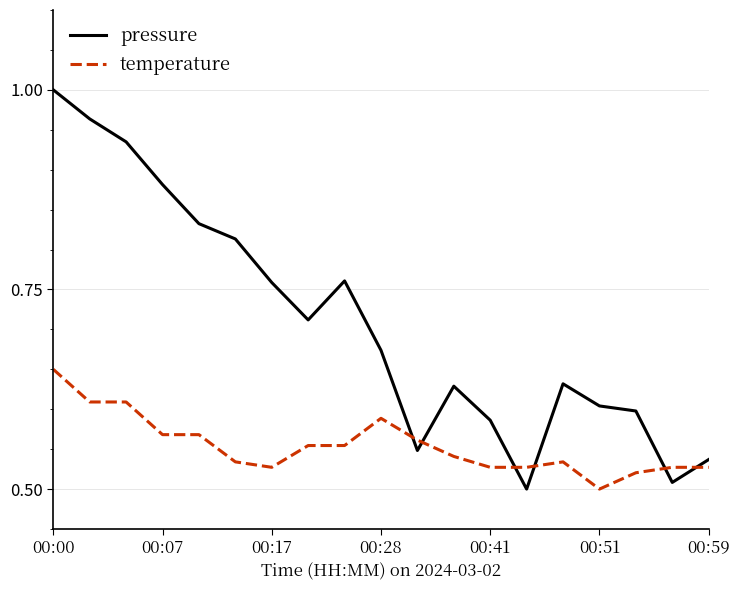

Which series has the largest total across all categories?

pressure